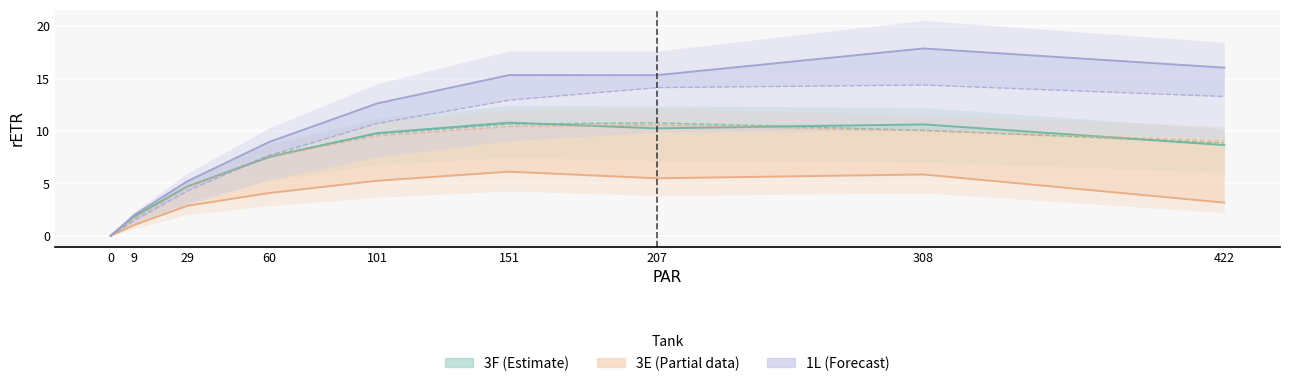

Count the number of data series in this chart.

3